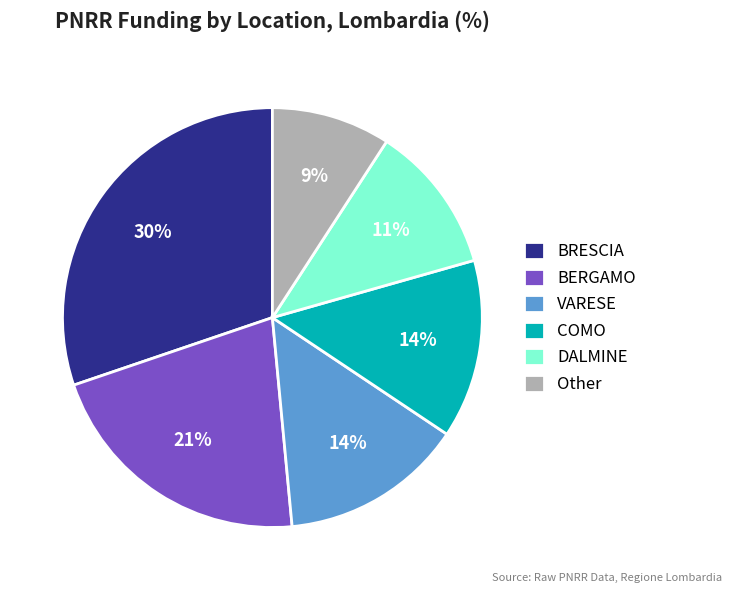

What is the smallest slice in the pie chart?

Other